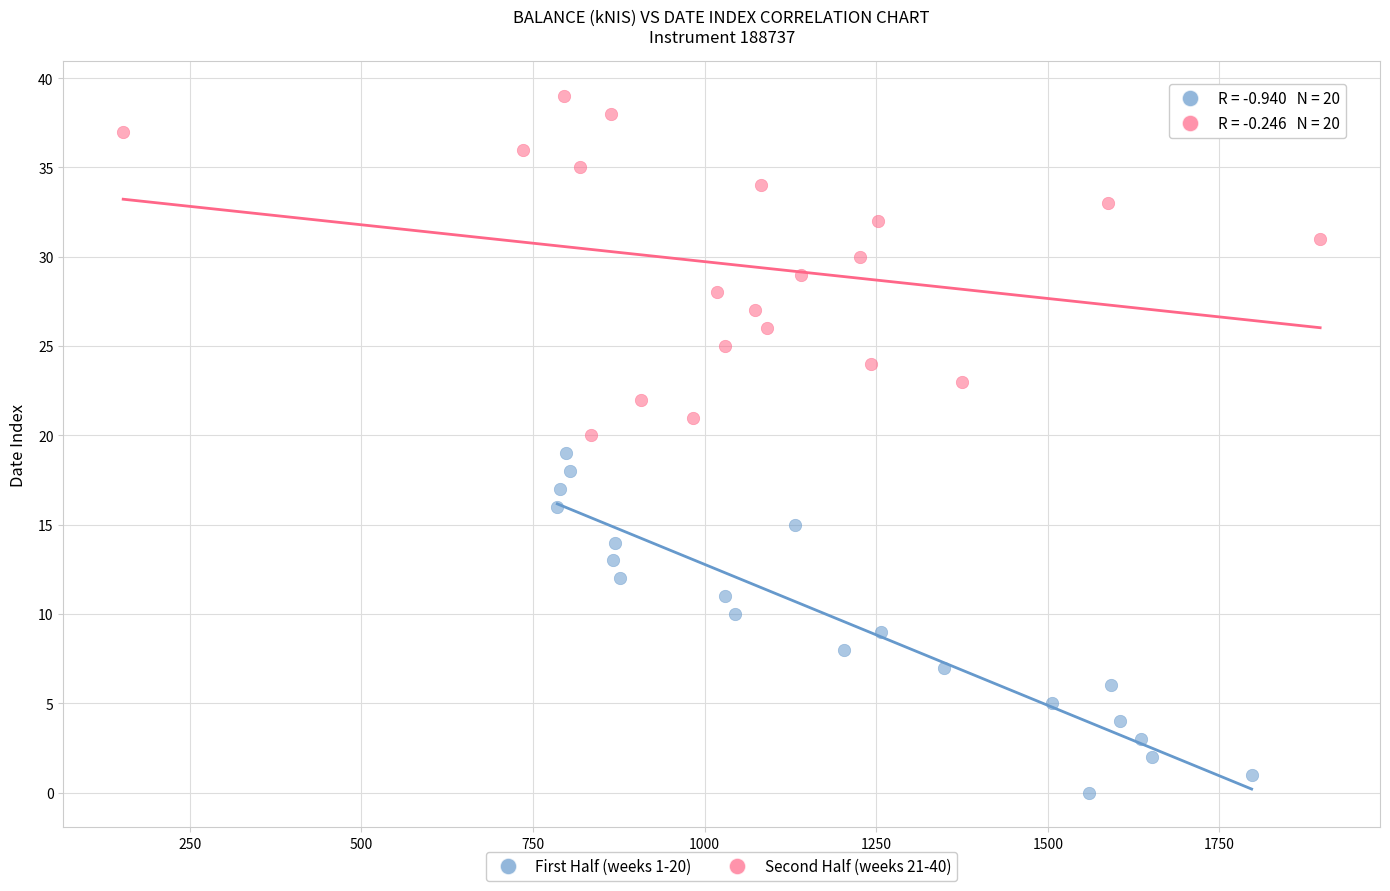

Which series reaches the minimum Y coordinate?

First Half (weeks 1-20)